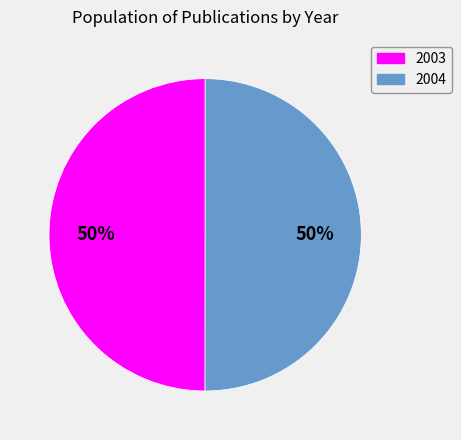

Is it true that 2004 is 50% of the pie?

True